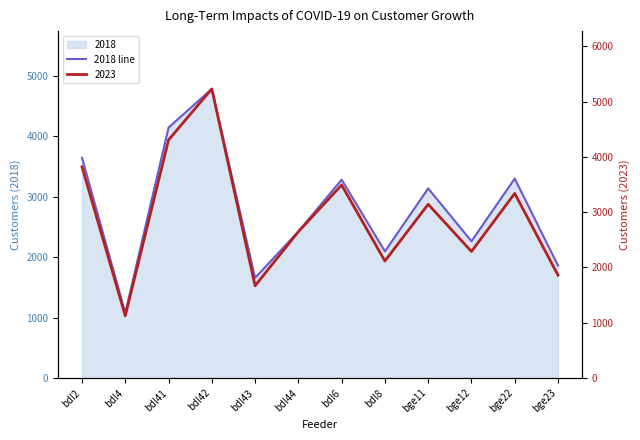

What is the ratio of the value at bge23 to the value at bdl44?

0.8